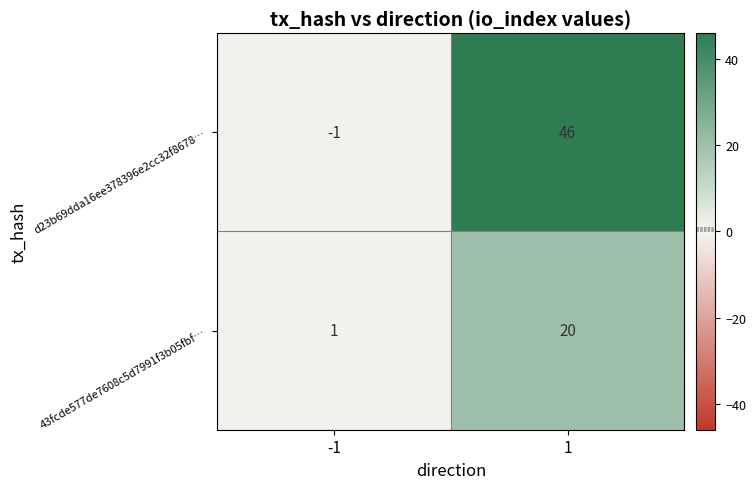

What is the difference between the 43fcde577de7608c5d7991f3b05fbf… values at 1 and -1?

19